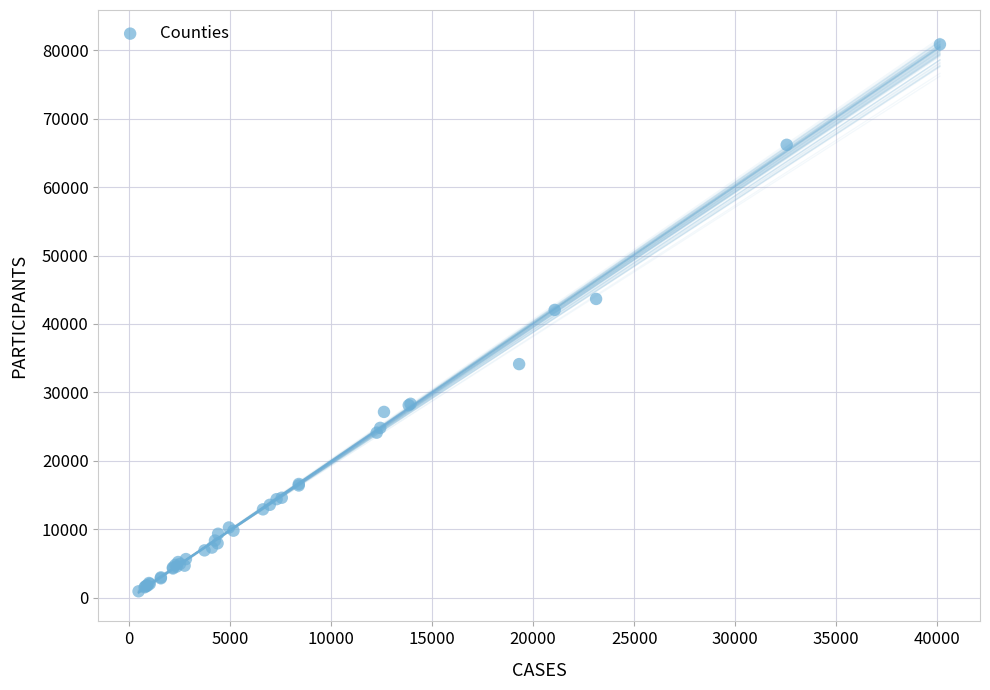

What Y value in the scatter plot is closest to 40896?

42053